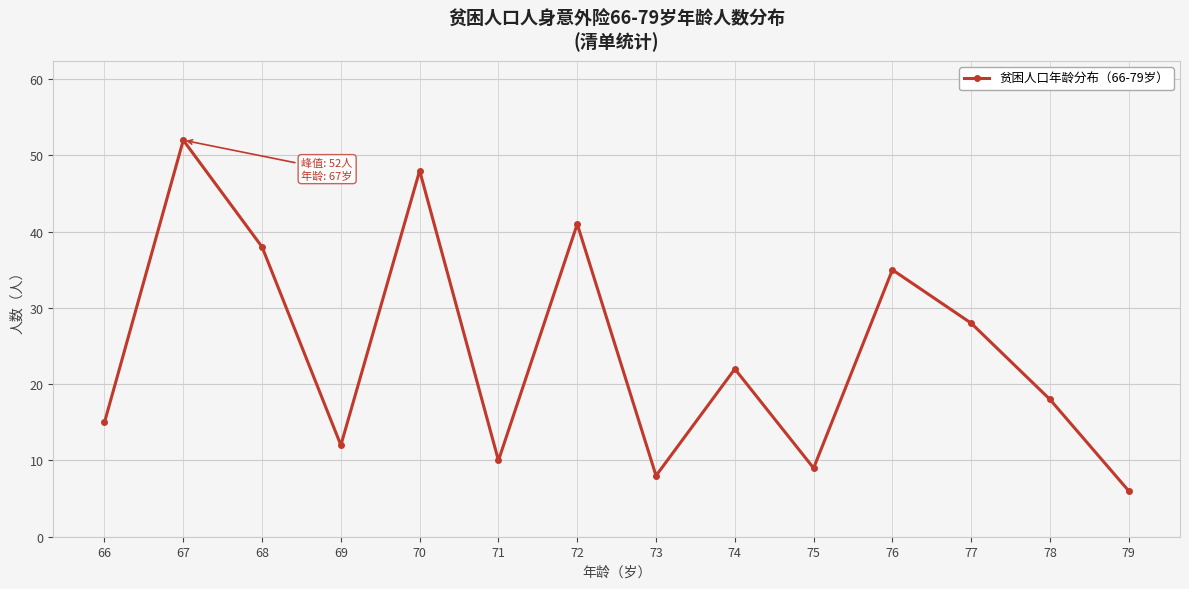

Which label corresponds to the largest value in the chart?

67